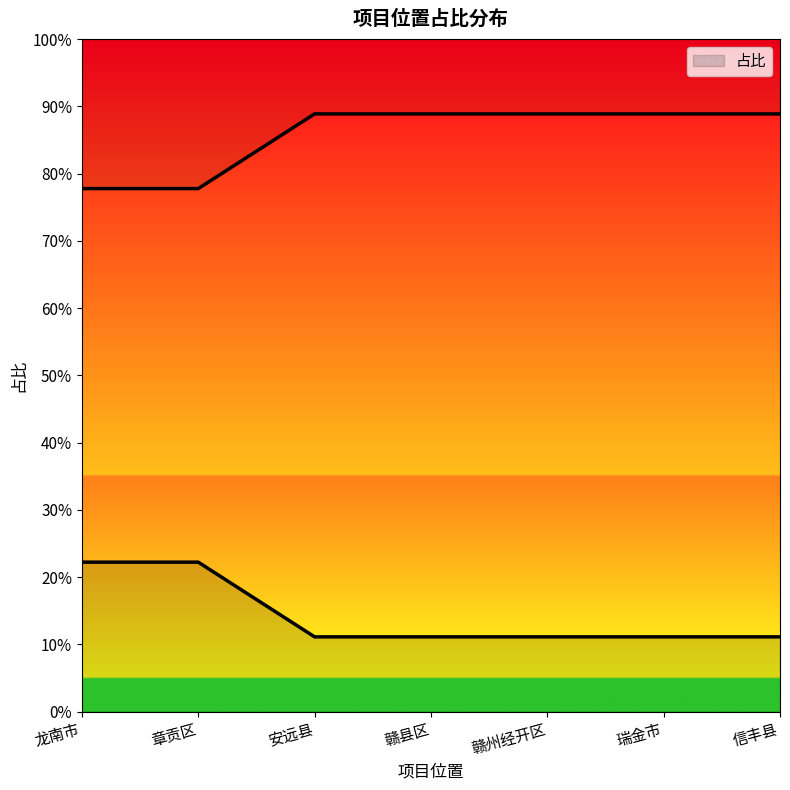

What is the greatest value displayed?

0.2